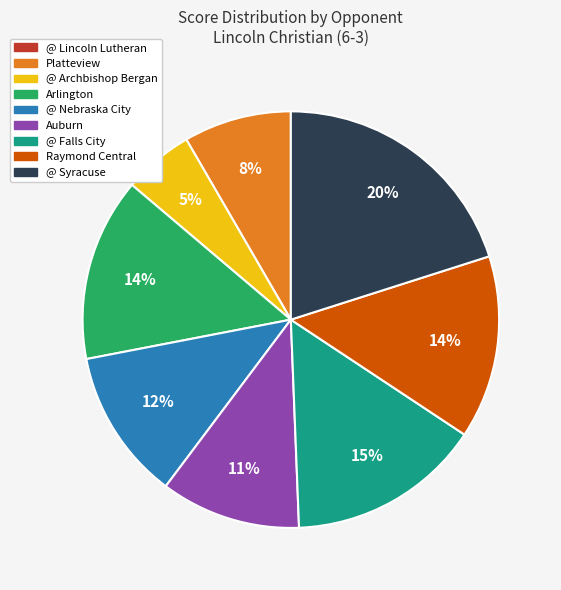

To the nearest percent, what is the difference between the largest and smallest slice percentages?

20%